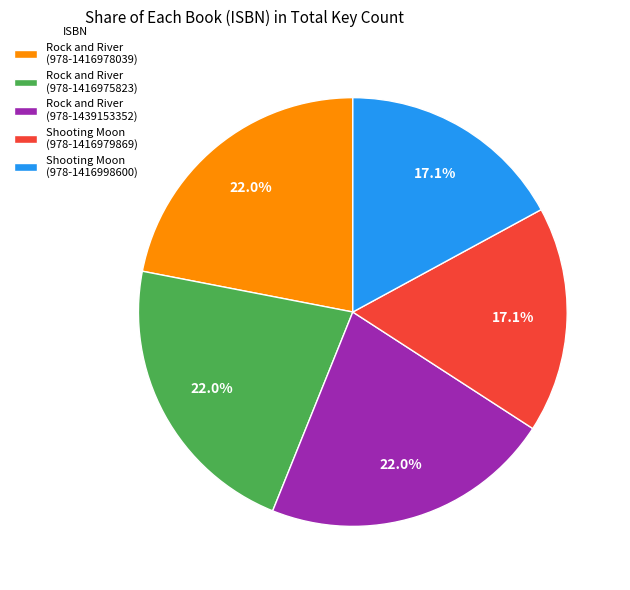

Does Rock and River (978-1416975823) account for over 50% of the chart?

No